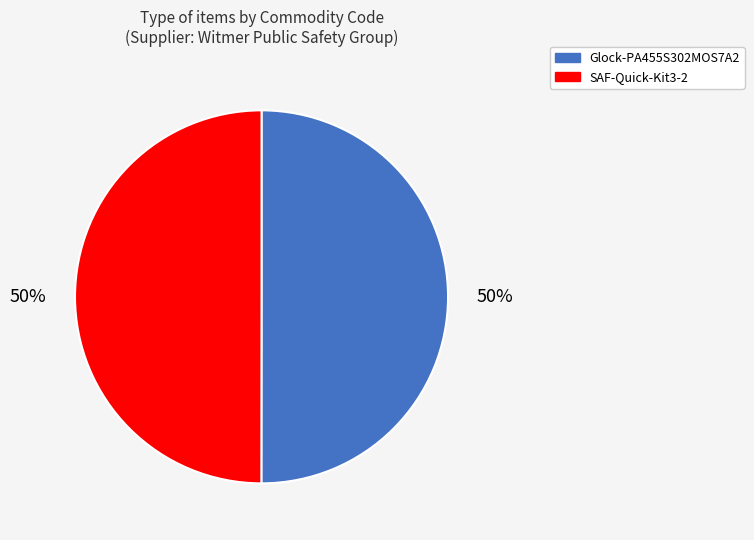

To the nearest percent, what portion does SAF-Quick-Kit3-2 represent?

50%